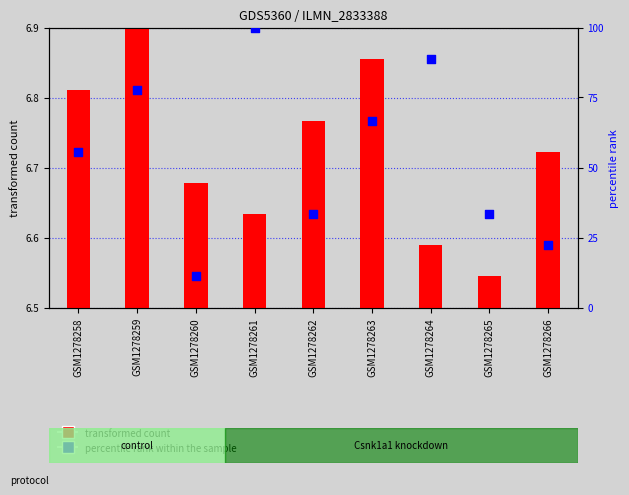

Which series reaches the maximum Y coordinate?

percentile rank within the sample